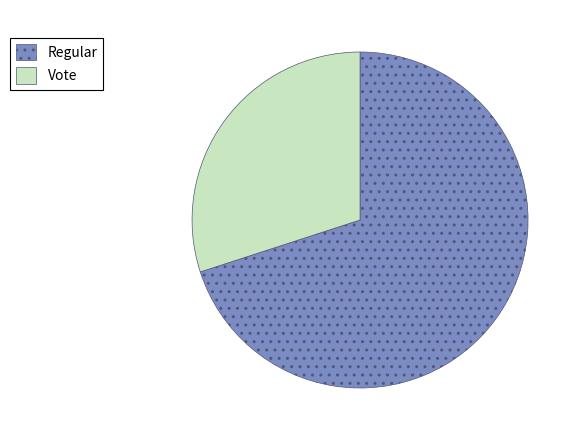

How many slices are in this pie chart?

2